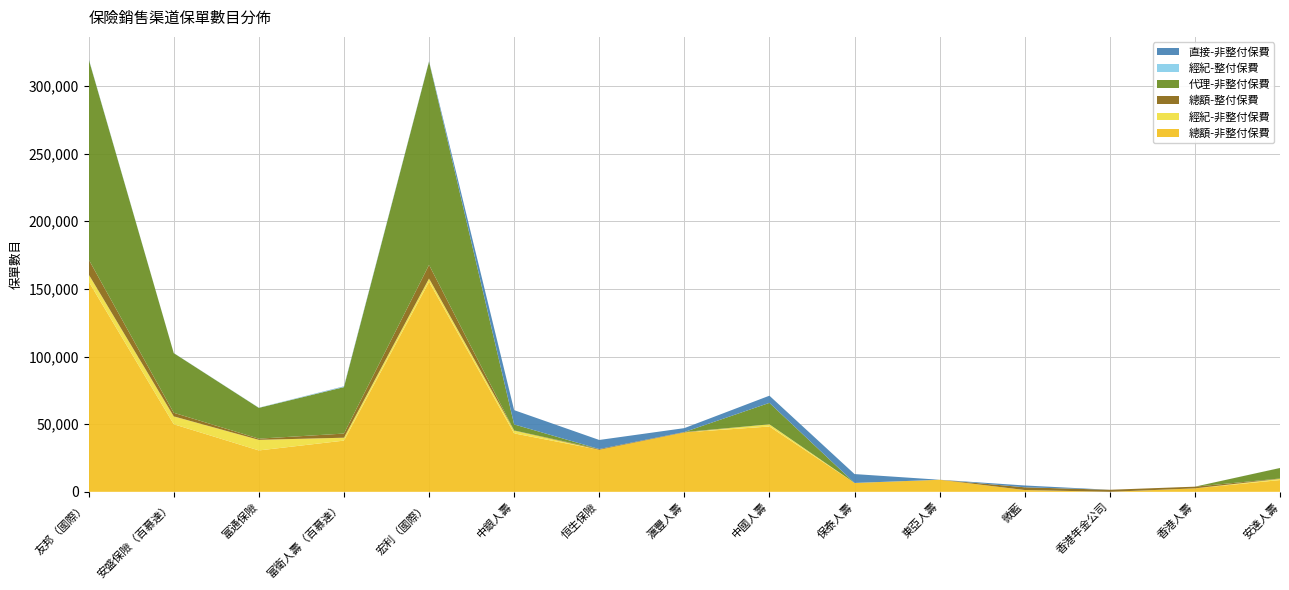

Reading left to right, list all the values displayed in this chart.

總額-非整付保費: 155433	49952	30592	37853	155259	43191	31081	43899	48282	6562	8920	1332	0	2553	8685
經紀-非整付保費: 5305	5826	7825	2146	2418	2081	0	0	1608	0	0	0	0	0	918
總額-整付保費: 11030	2647	881	3059	10058	110	533	303	0	0	8	2022	1514	1253	246
代理-非整付保費: 148098	44101	22767	34357	150289	4436	0	0	15860	0	0	0	0	0	7767
經紀-整付保費: 336	85	152	312	245	8	0	1	0	0	0	0	0	0	32
直接-非整付保費: 51	0	0	230	83	10550	6716	2869	5302	6562	0	1332	0	0	0